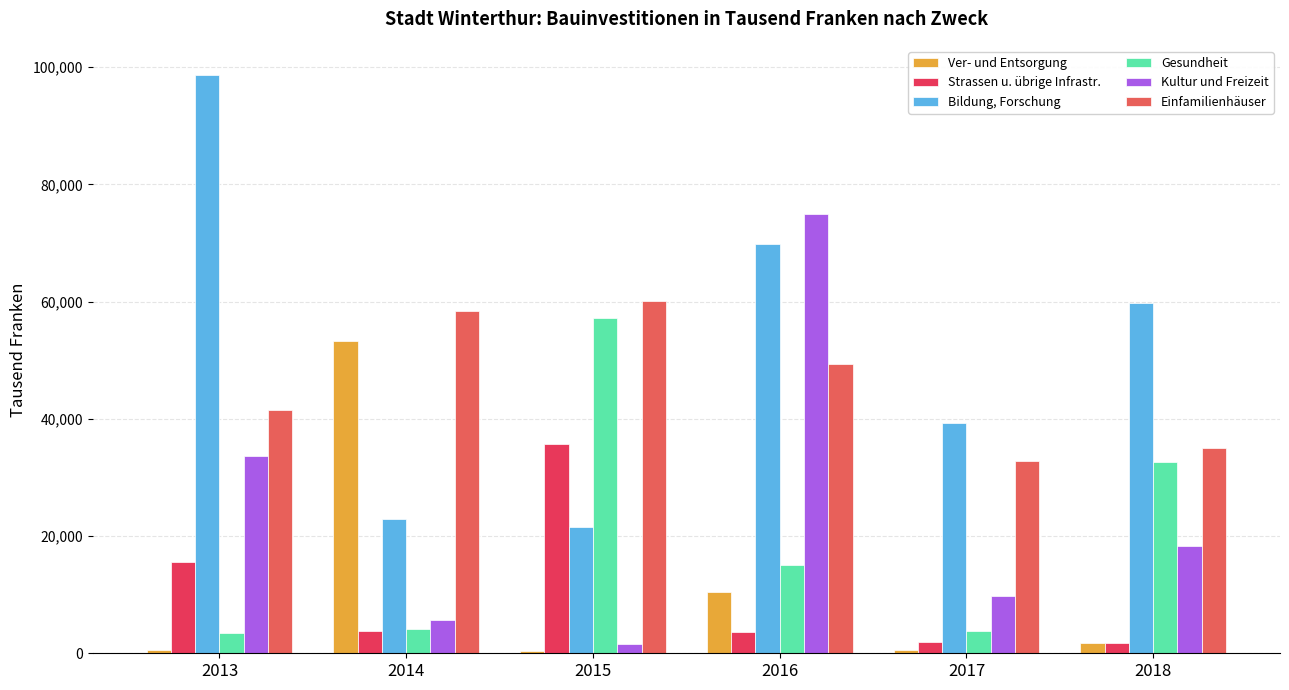

Is the value of Gesundheit at 2015 greater than the value of Strassen u. übrige Infrastr. at 2013?

Yes